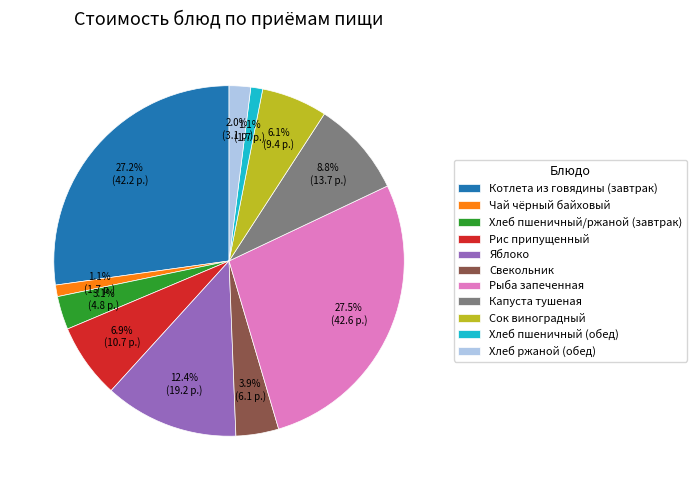

Is it true that Сок виноградный is 1% of the pie?

False